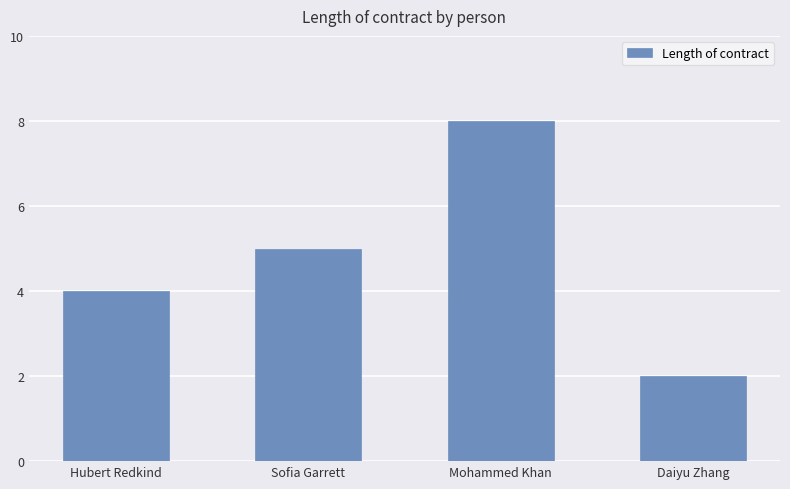

Is it true that the value at Hubert Redkind is 4?

True